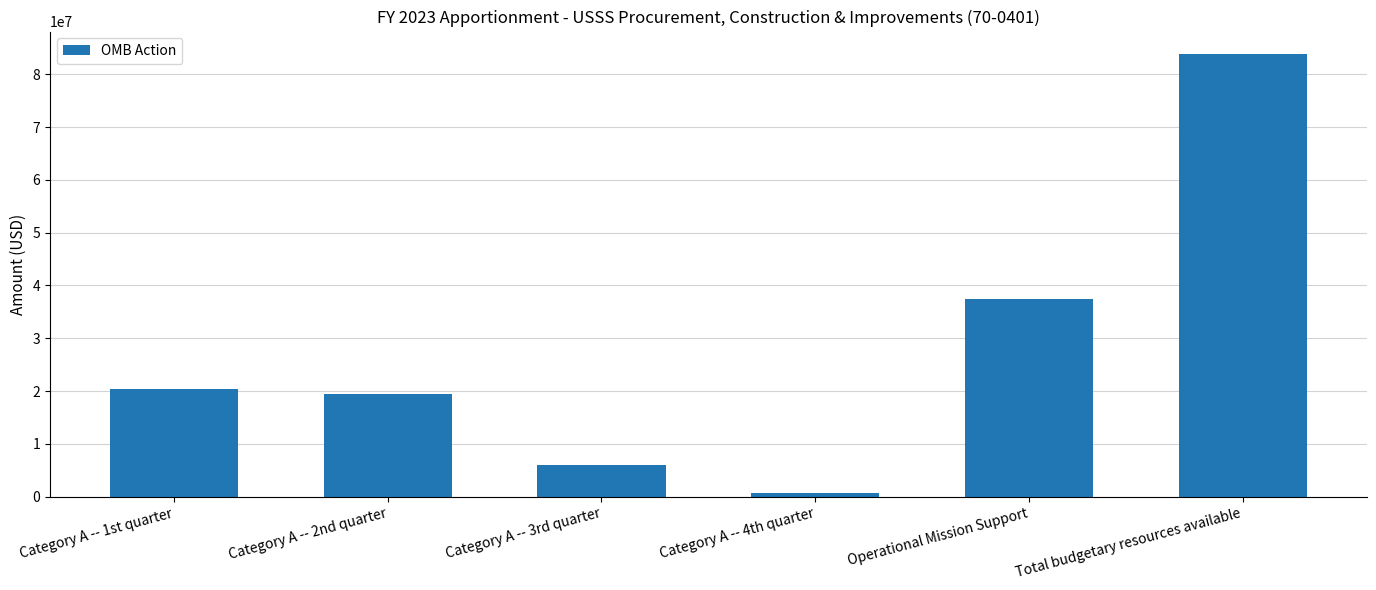

What is the difference between the values at Category A -- 1st quarter and Category A -- 2nd quarter?

1013348